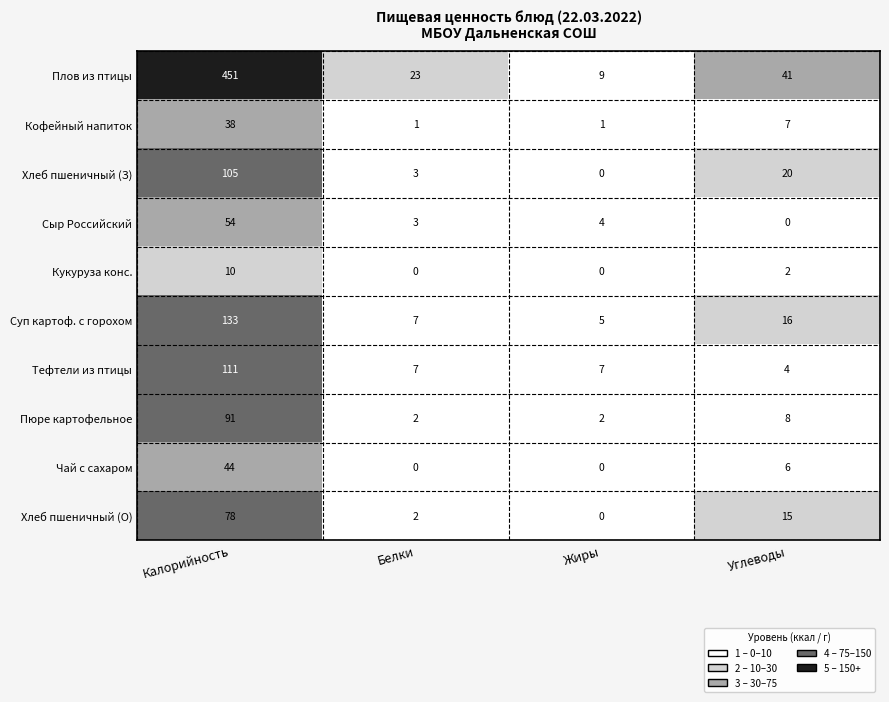

Which series changed the most between Жиры and Углеводы?

Плов из птицы